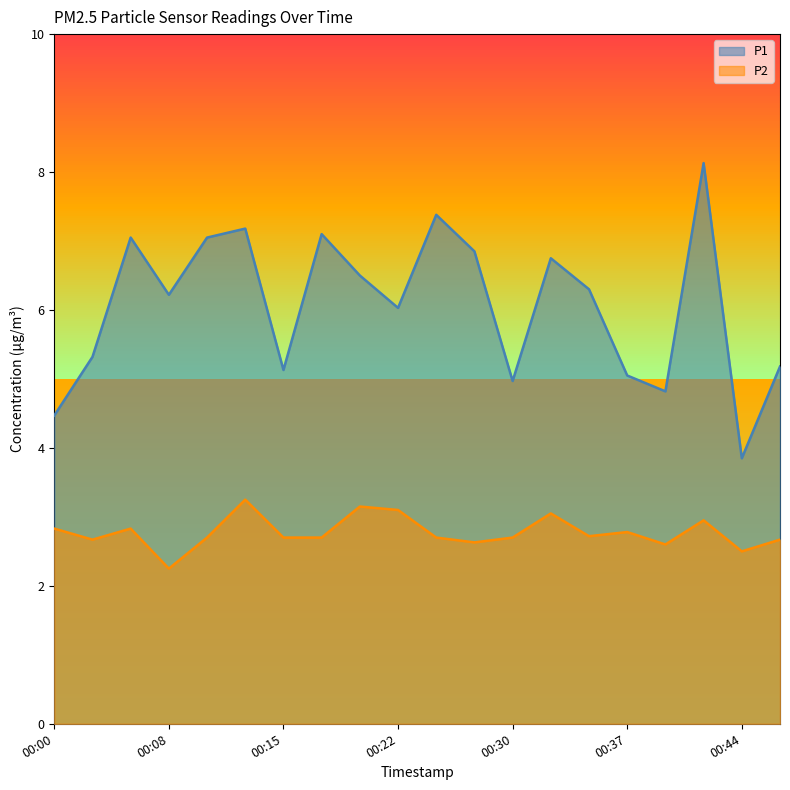

True or false: P1 has a value of 5.0 at 00:25.

False